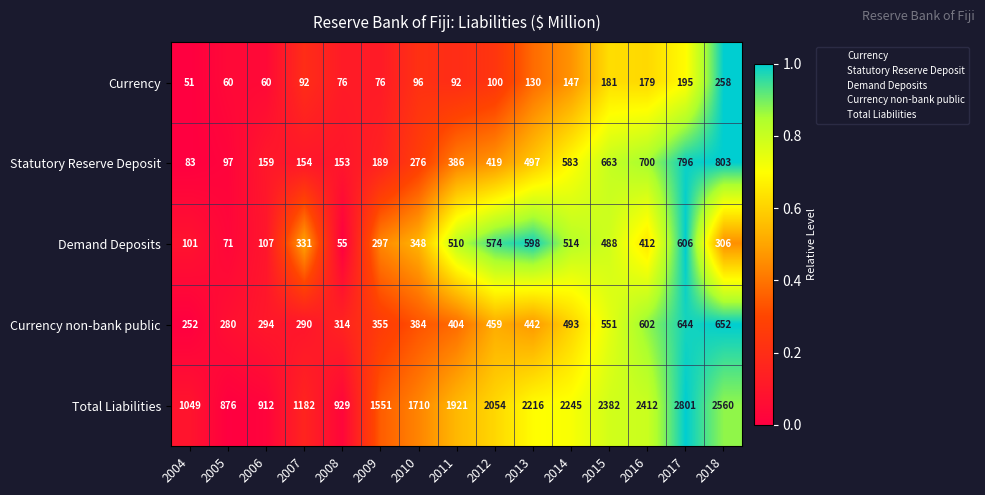

List the series in order of their peak value, highest first.

Total Liabilities, Statutory Reserve Deposit, Currency non-bank public, Demand Deposits, Currency